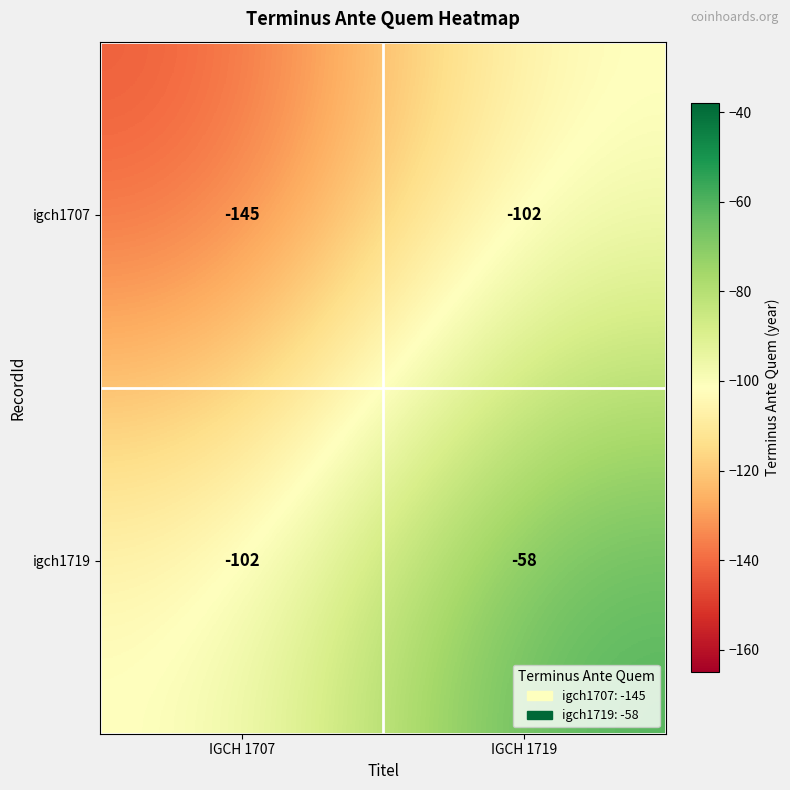

Between IGCH 1707 and IGCH 1719, which series saw the biggest shift?

igch1719